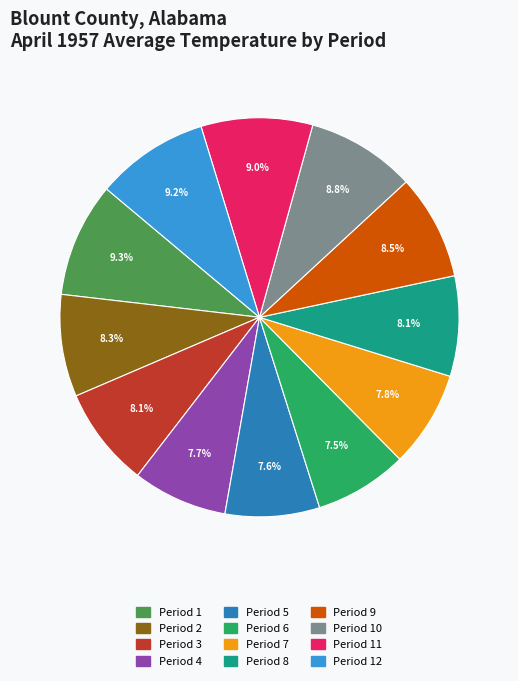

How many slices are in this pie chart?

12